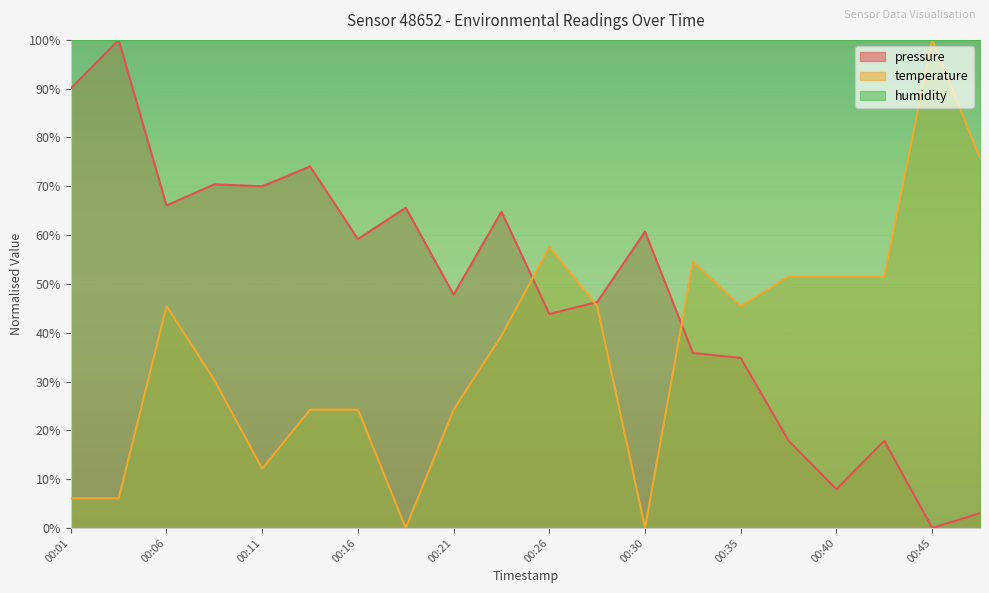

At which label does pressure reach its minimum?

00:45